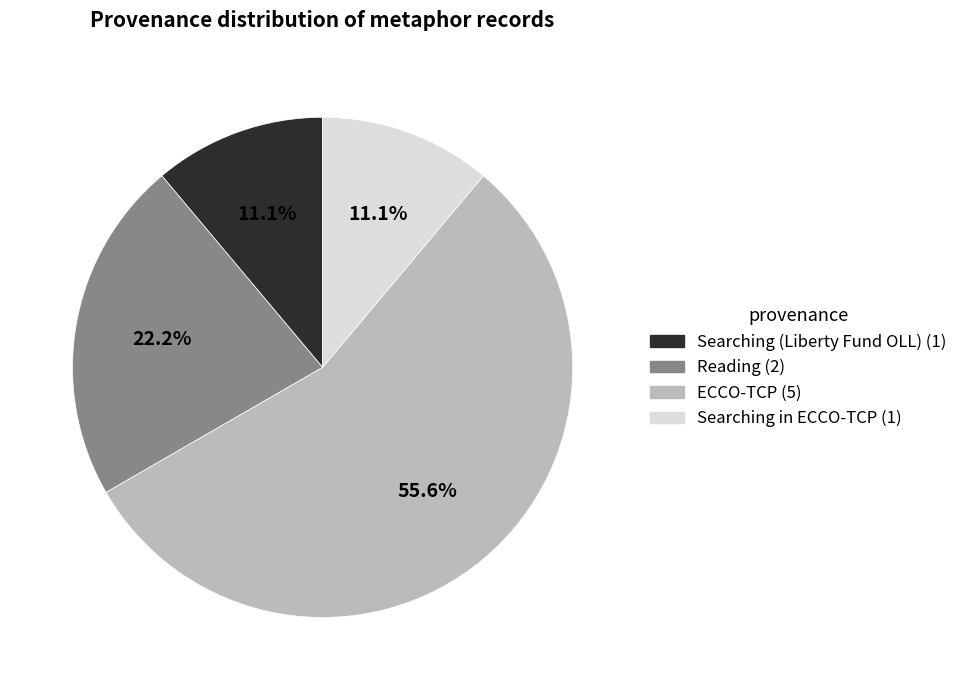

Is there any slice that represents more than half of the pie?

Yes